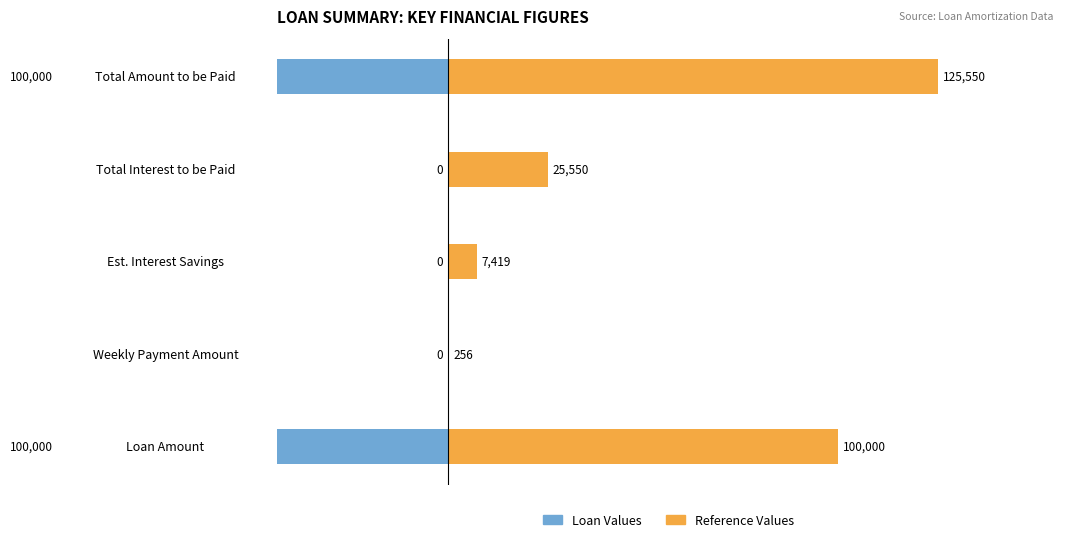

Which series changed the most between Total Amount to be Paid and Total Interest to be Paid?

Reference Values